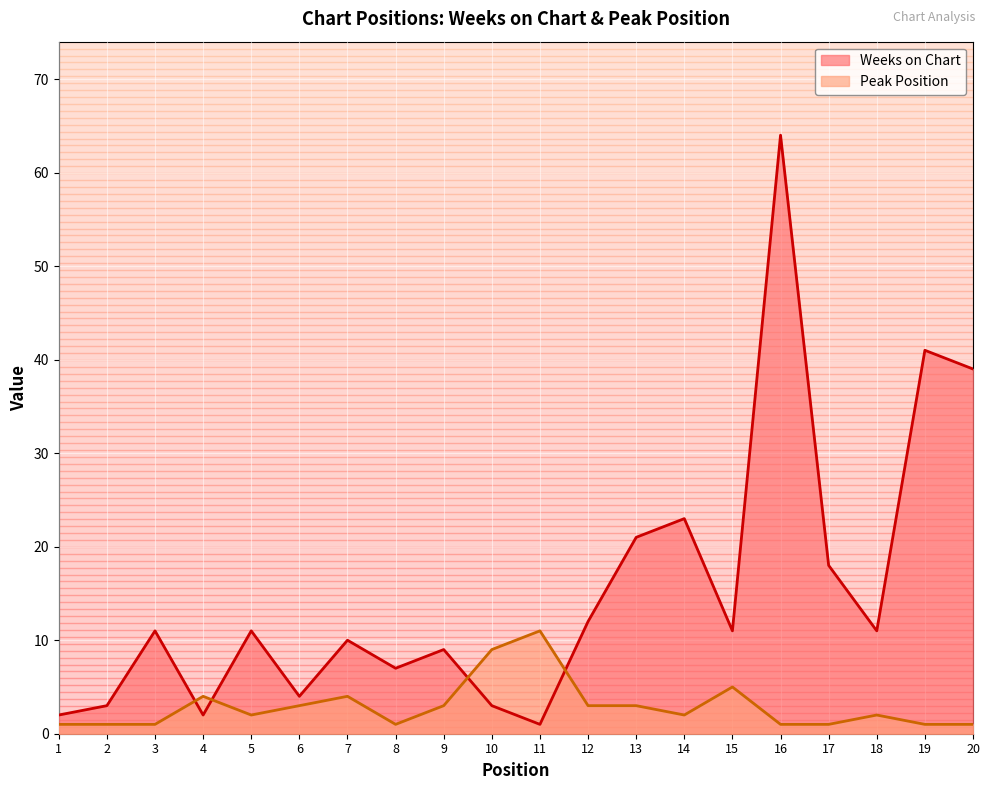

List the series in order of their peak value, lowest first.

Peak Position, Weeks on Chart